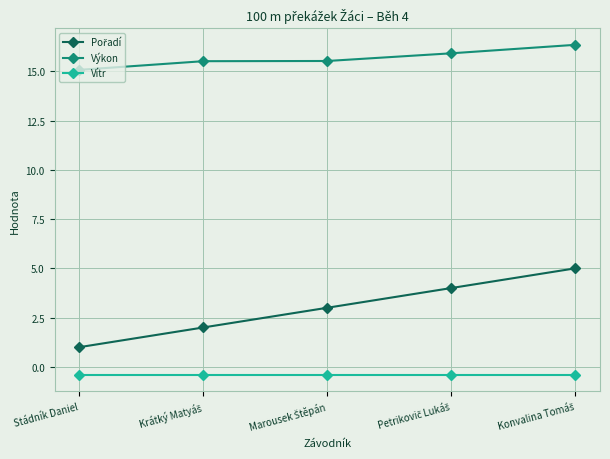

What is the value of the Výkon point at the 3rd from the left?

15.5